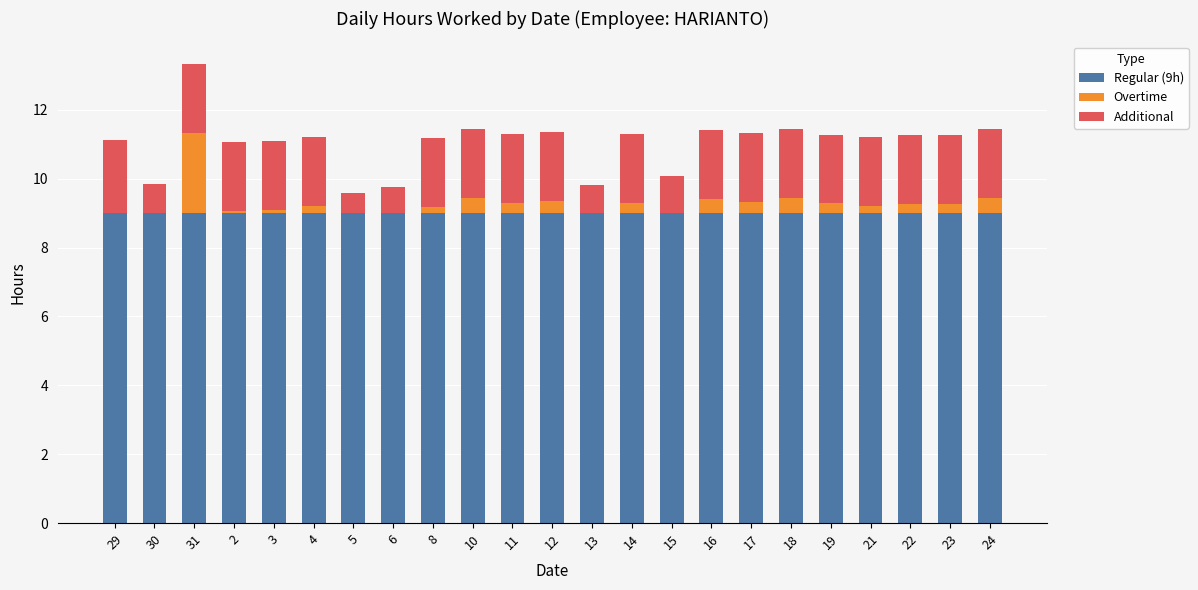

What are all the series names shown in the legend?

Regular (9h), Overtime, Additional